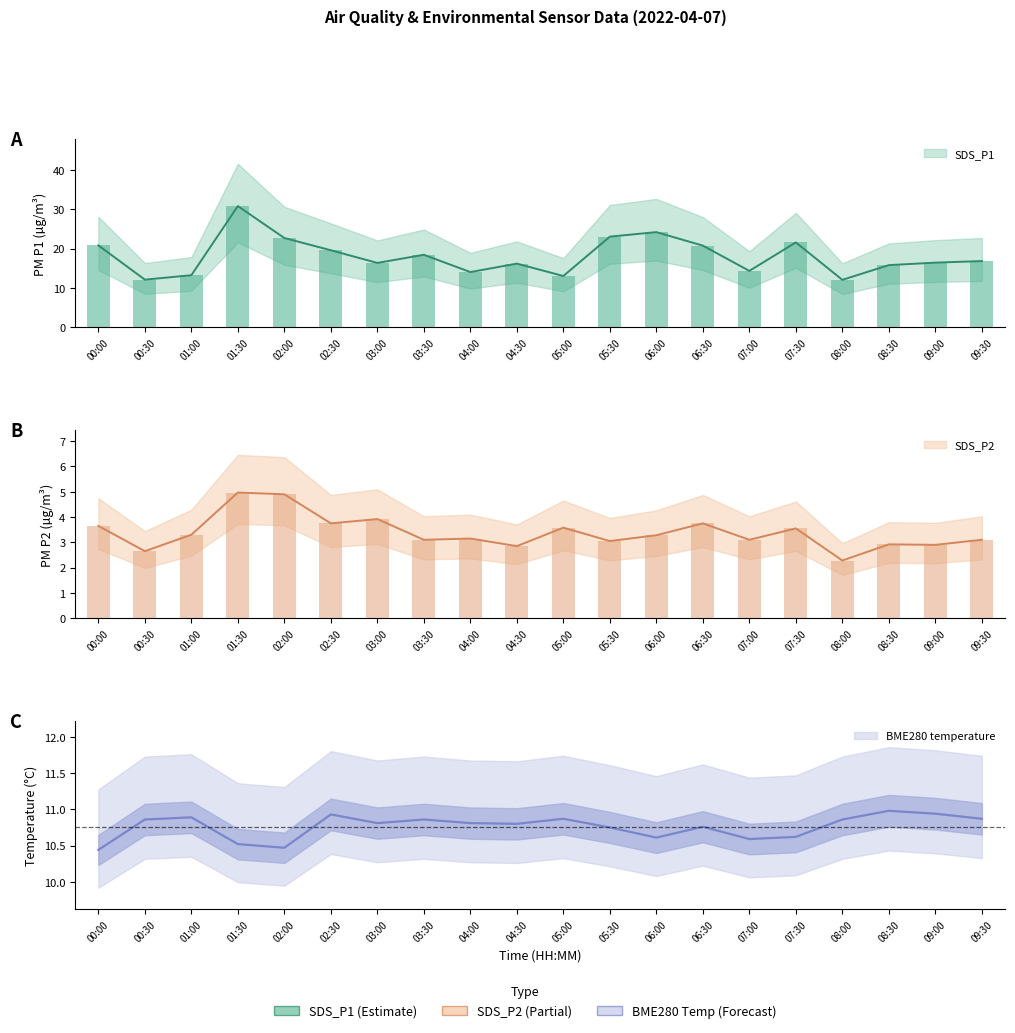

Rank the series by their maximum value, from lowest to highest.

SDS_P2, BME280_temperature, SDS_P1